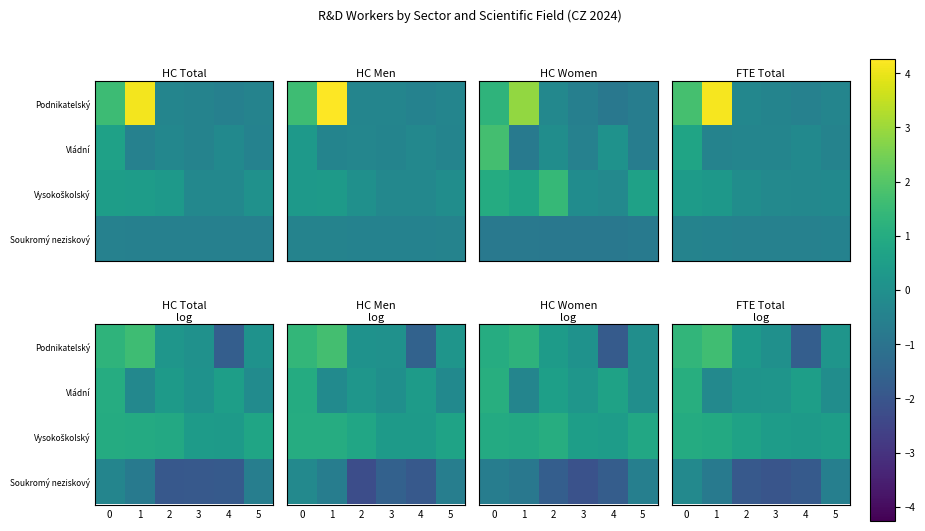

The value of Soukromý neziskový at 3 is -2.0. True or false?

True